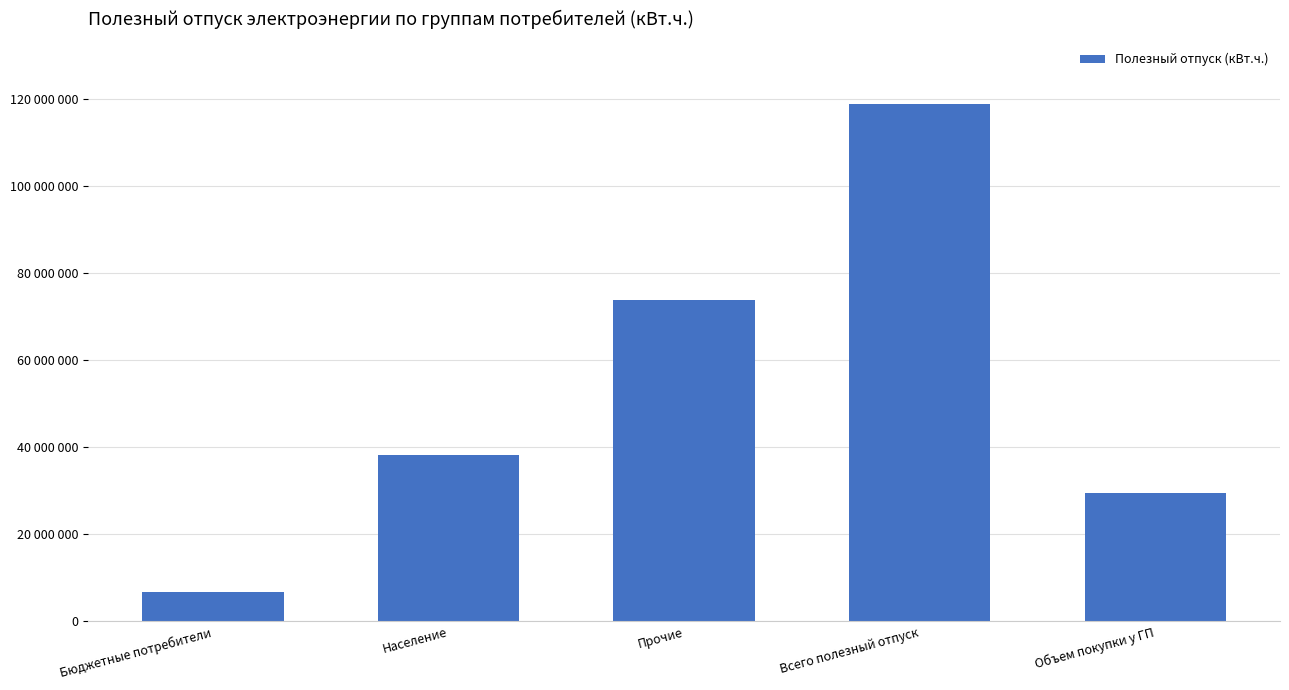

What is the approximate value at Прочие, to the nearest 10?

73807340